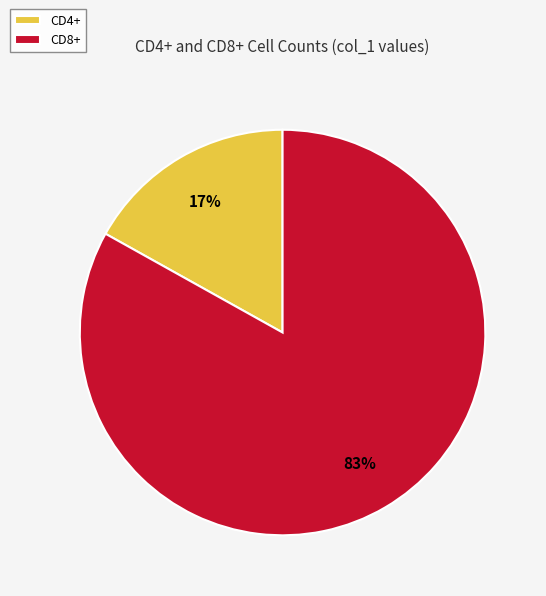

To the nearest percent, what percentage of the pie is CD8+?

83%